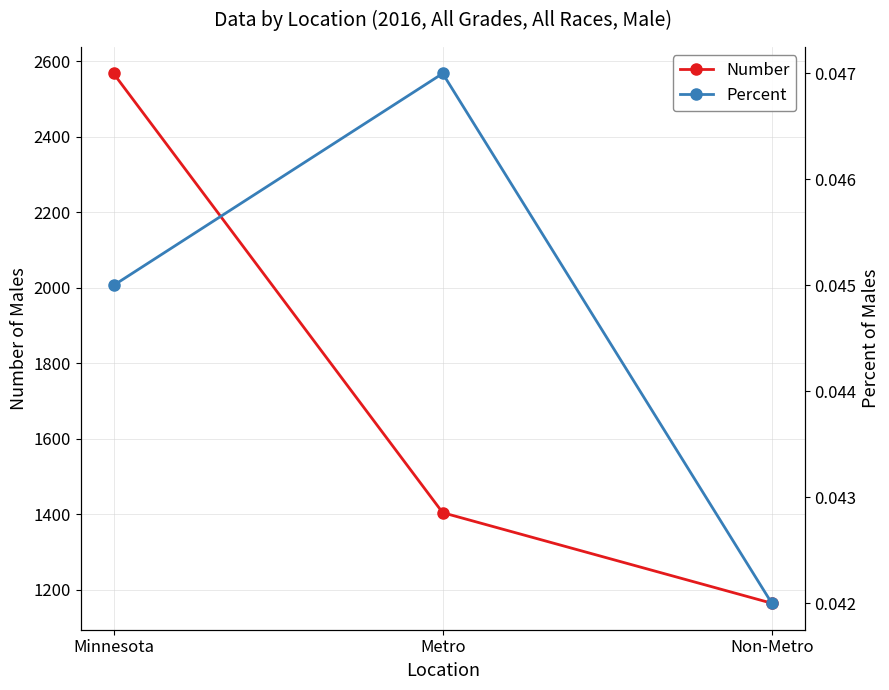

Between Non-Metro and Metro, which is larger?

Metro